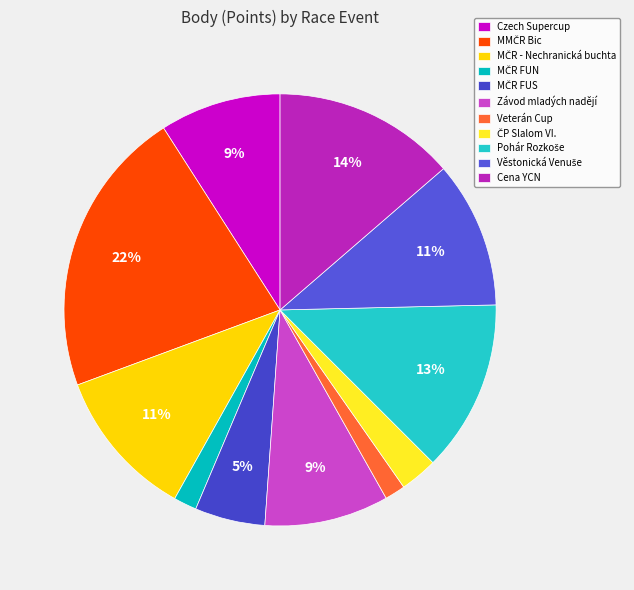

How many segments does this pie chart have?

11